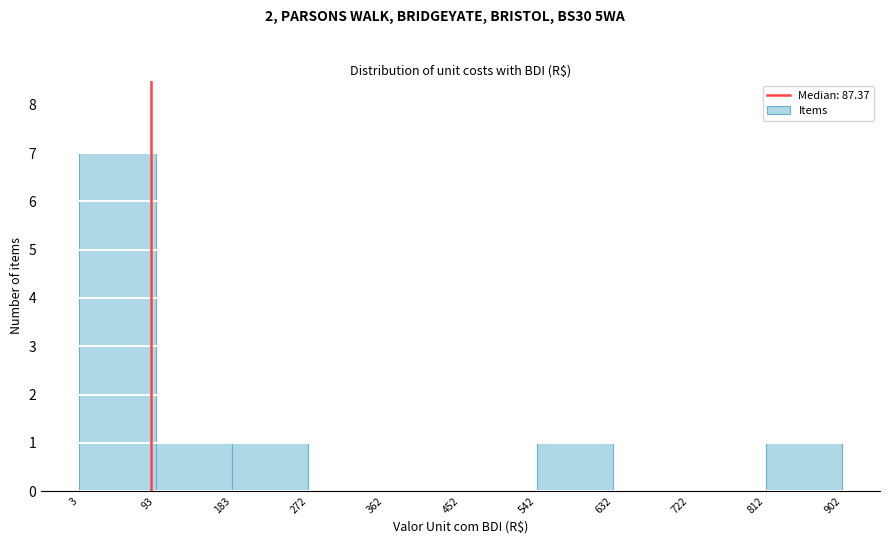

Reading left to right, list every bar in this chart as the range it spans on the x-axis followed by its height. The values are not printed on the chart, so give them approximately, as read against the axis.

3 to 93: 7
93 to 183: 1
183 to 272: 1
272 to 362: 0
362 to 452: 0
452 to 542: 0
542 to 632: 1
632 to 722: 0
722 to 812: 0
812 to 902: 1